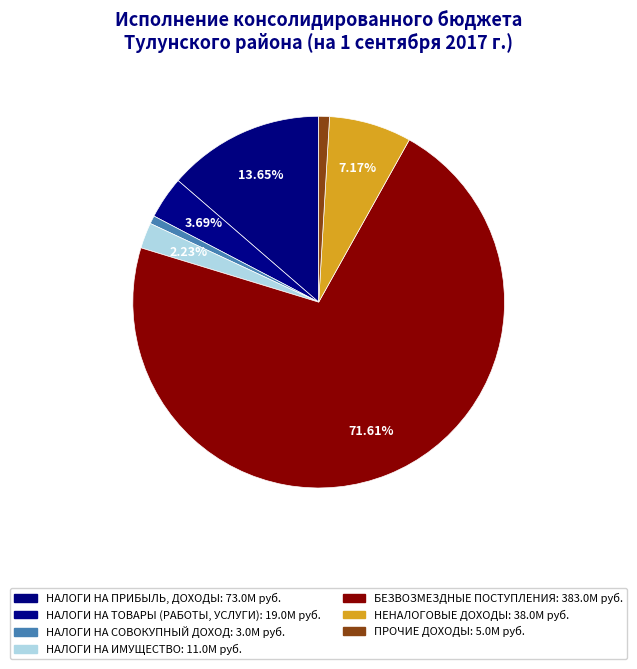

True or false: БЕЗВОЗМЕЗДНЫЕ ПОСТУПЛЕНИЯ accounts for 72% of the total.

True